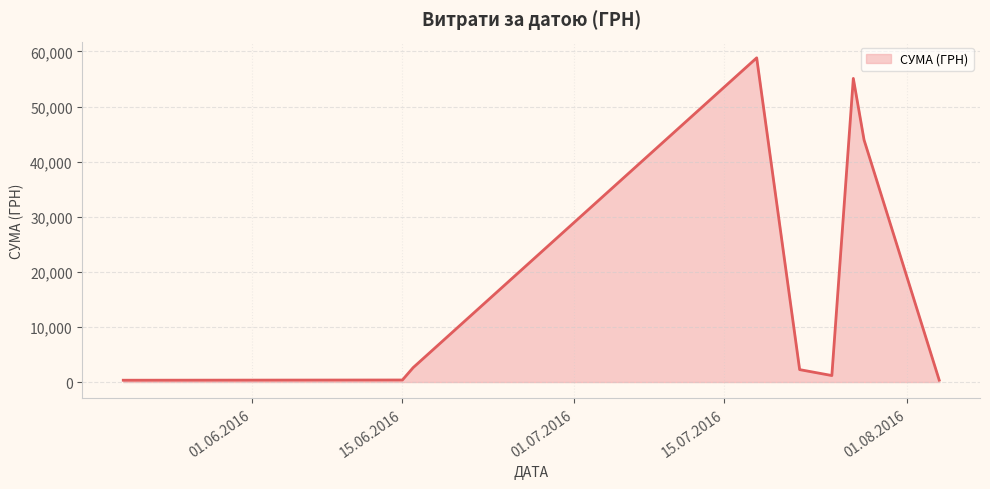

What is the maximum value shown in the chart?

58840.0